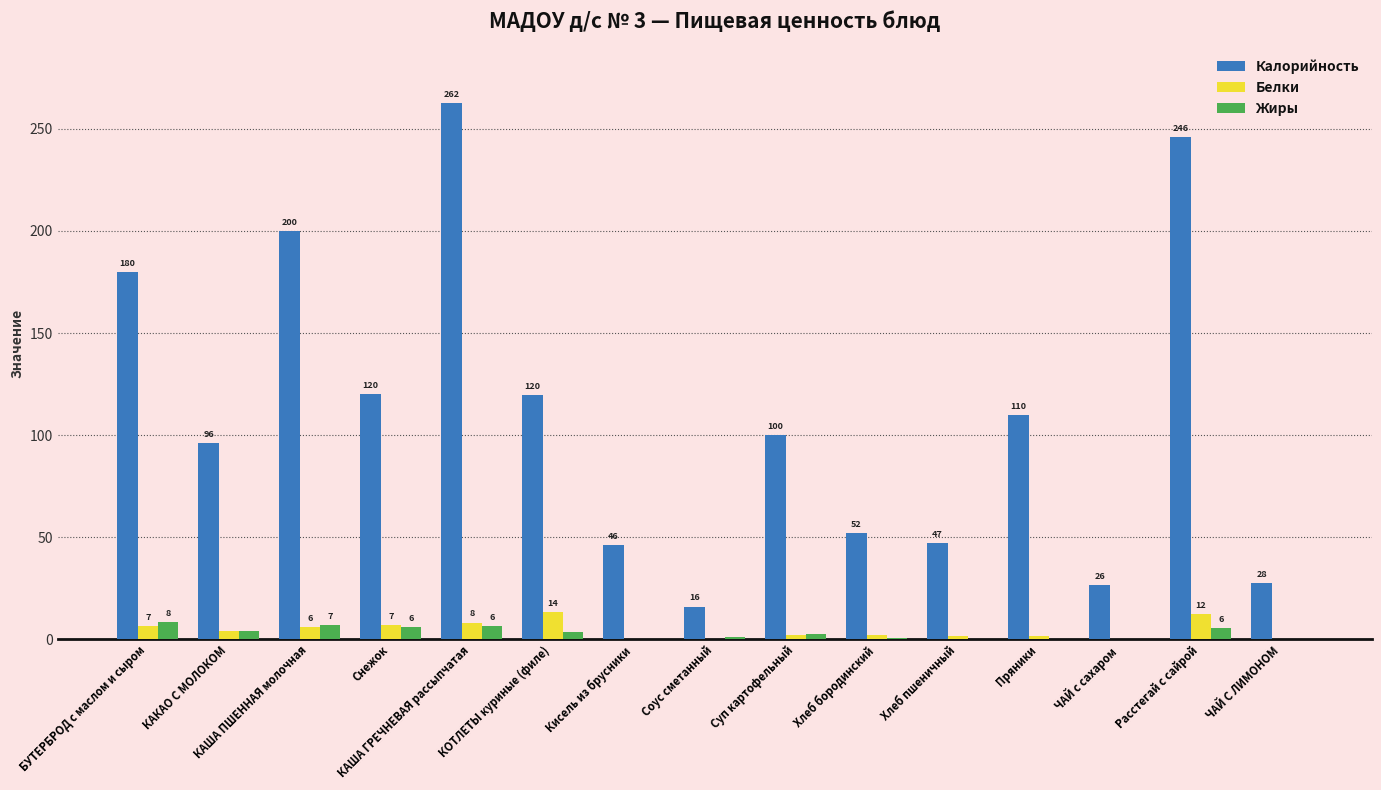

Where does the Калорийность series first go above 100?

БУТЕРБРОД с маслом и сыром